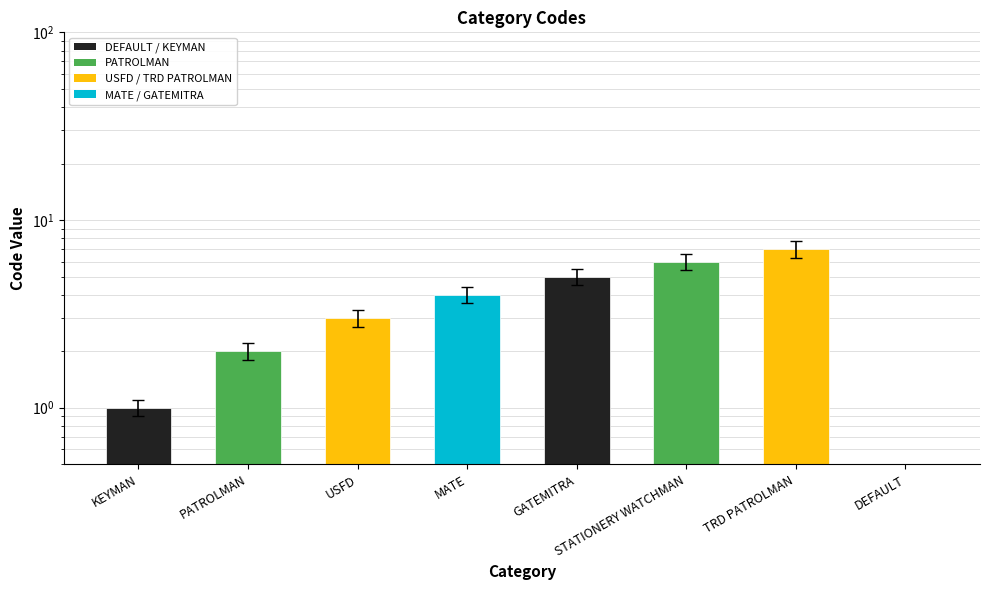

Where does the data first go above 4?

GATEMITRA